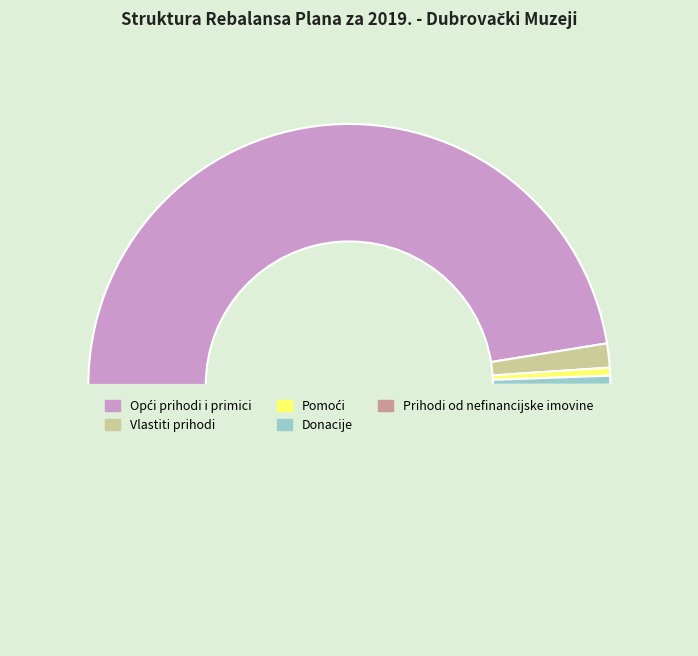

Which category has the smallest portion of the pie?

Prihodi od nefinancijske imovine